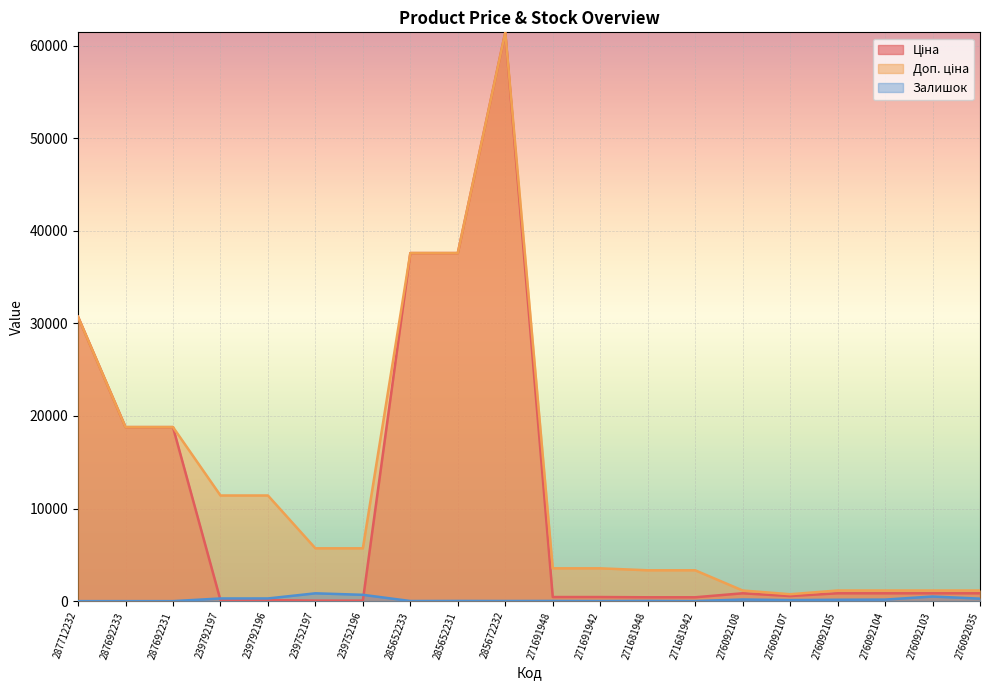

At 276092103, list the series in order from smallest to largest.

Залишок, Ціна, Доп. ціна